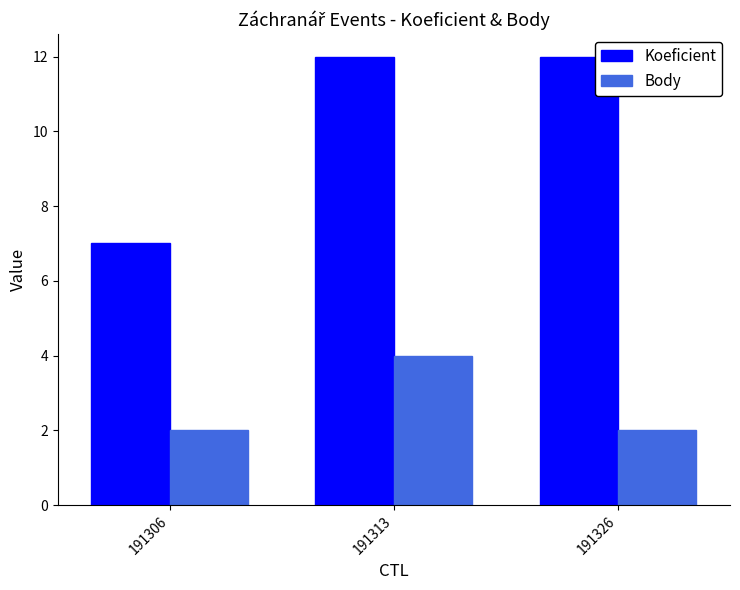

What is the sum of the Body values at 191306 and 191313?

6